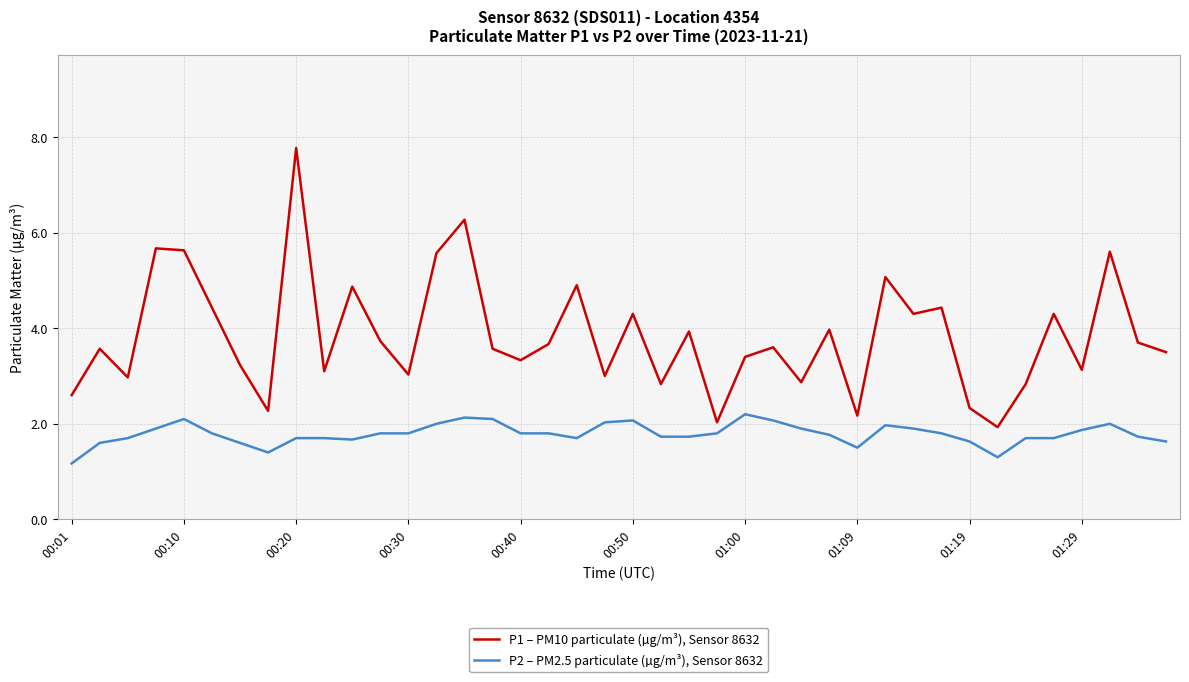

What are all the series names shown in the legend?

P1 – PM10 particulate (µg/m³), Sensor 8632, P2 – PM2.5 particulate (µg/m³), Sensor 8632